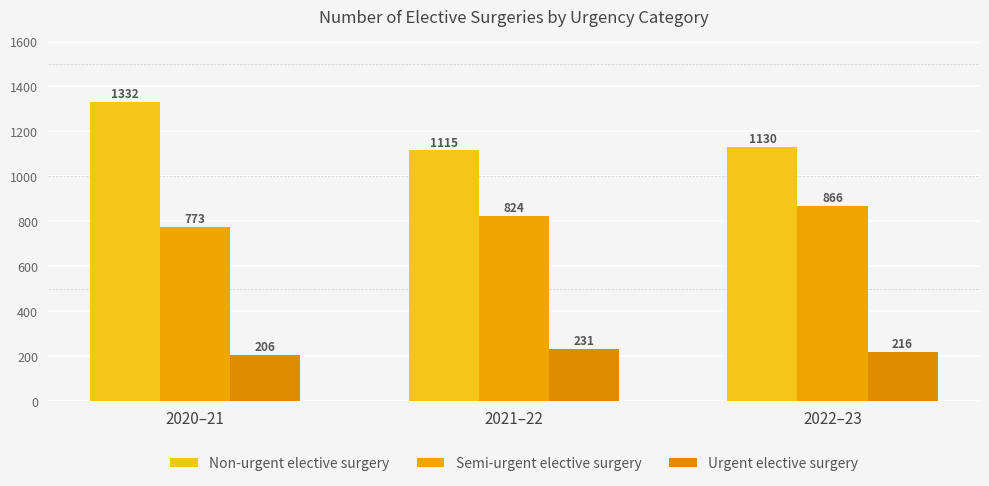

What value does the Urgent elective surgery series have at 2020–21, to the nearest 10?

210